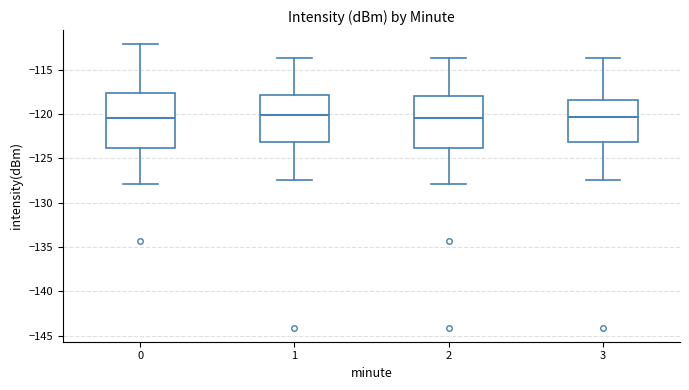

Where is the upper edge of the box at x = 3 on the y-axis? The values are not printed on the chart, so give them approximately, as read against the axis.

-118.5